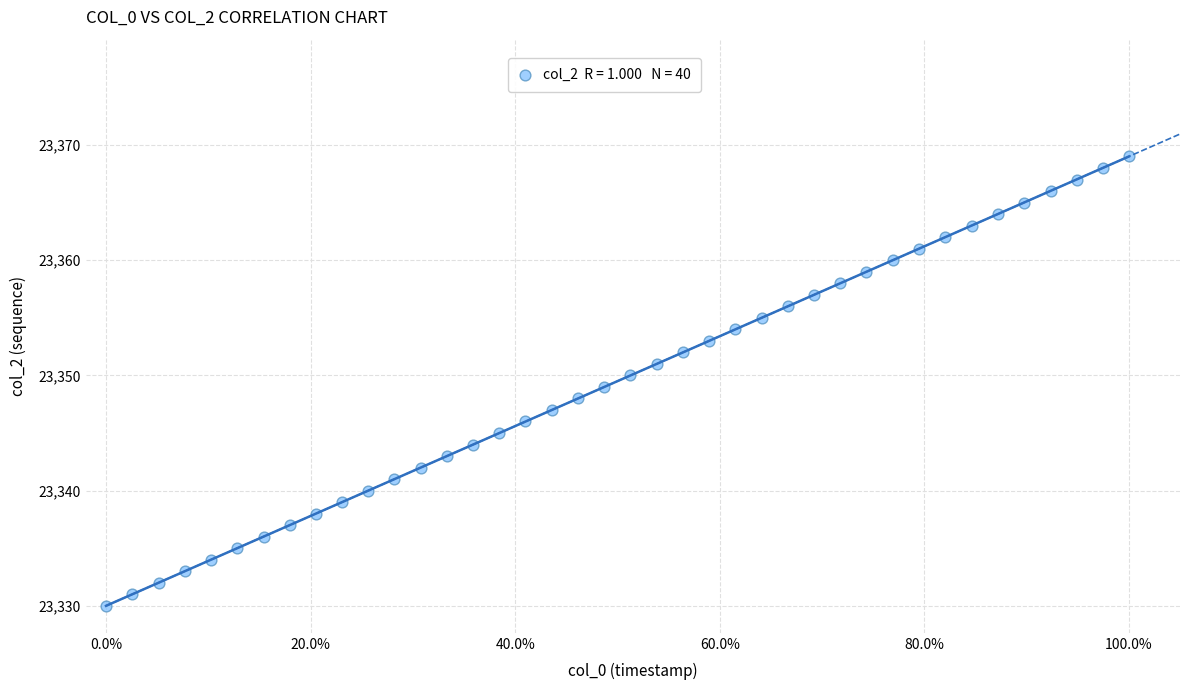

What is the range of Y values (max minus min)?

39